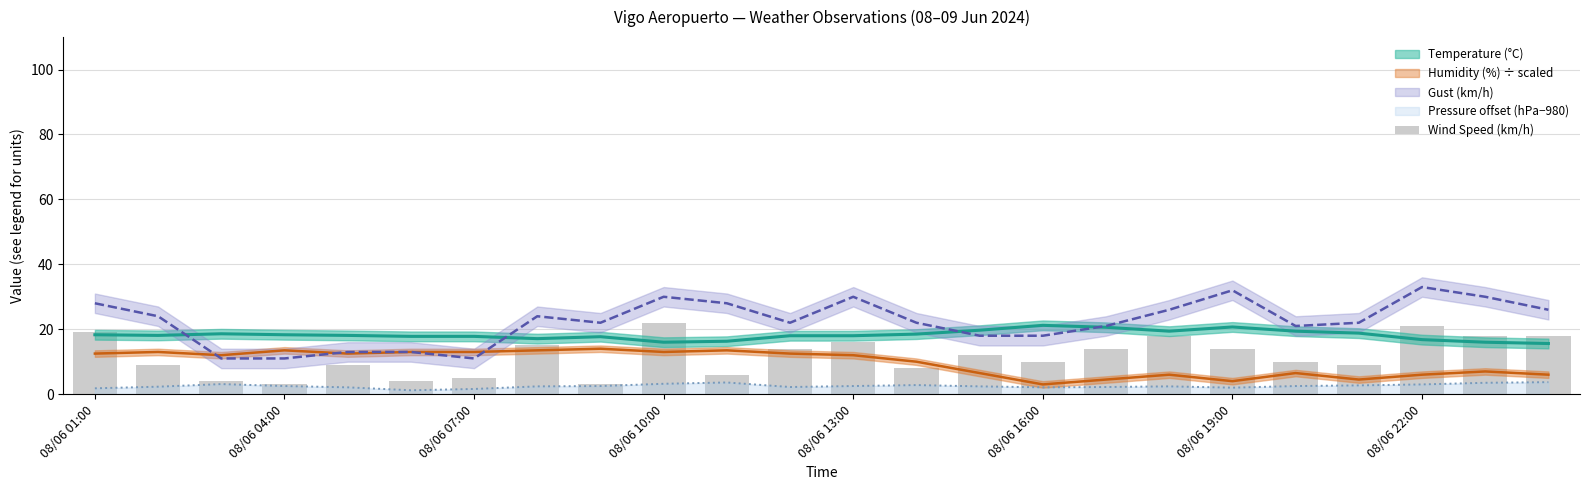

What is the difference between the maximum and minimum values?

19